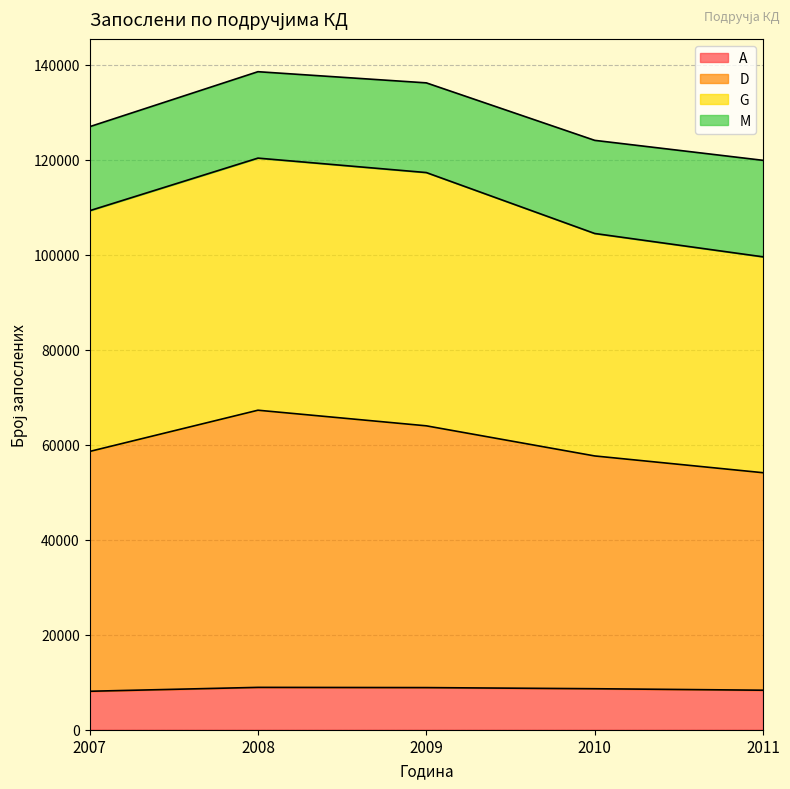

At which category does D reach its first local peak?

2008